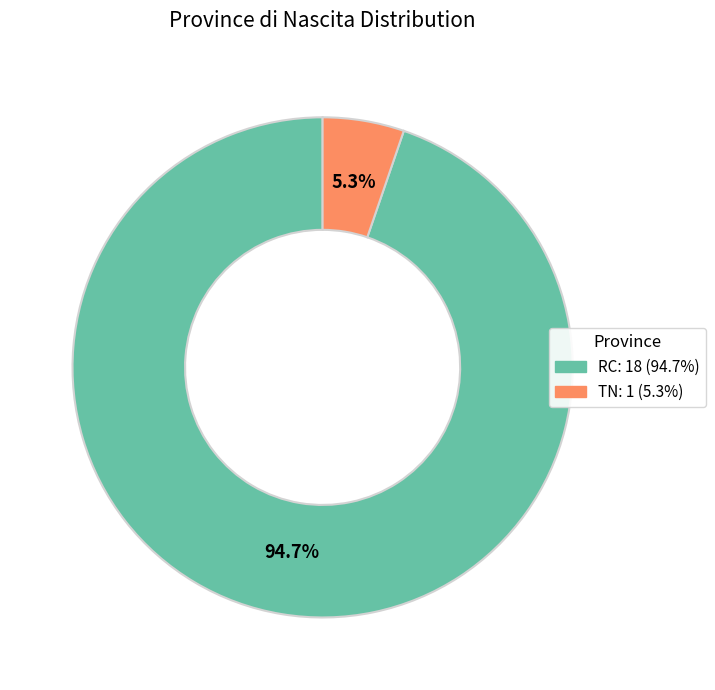

To the nearest percent, what is the combined percentage of RC and TN?

100%